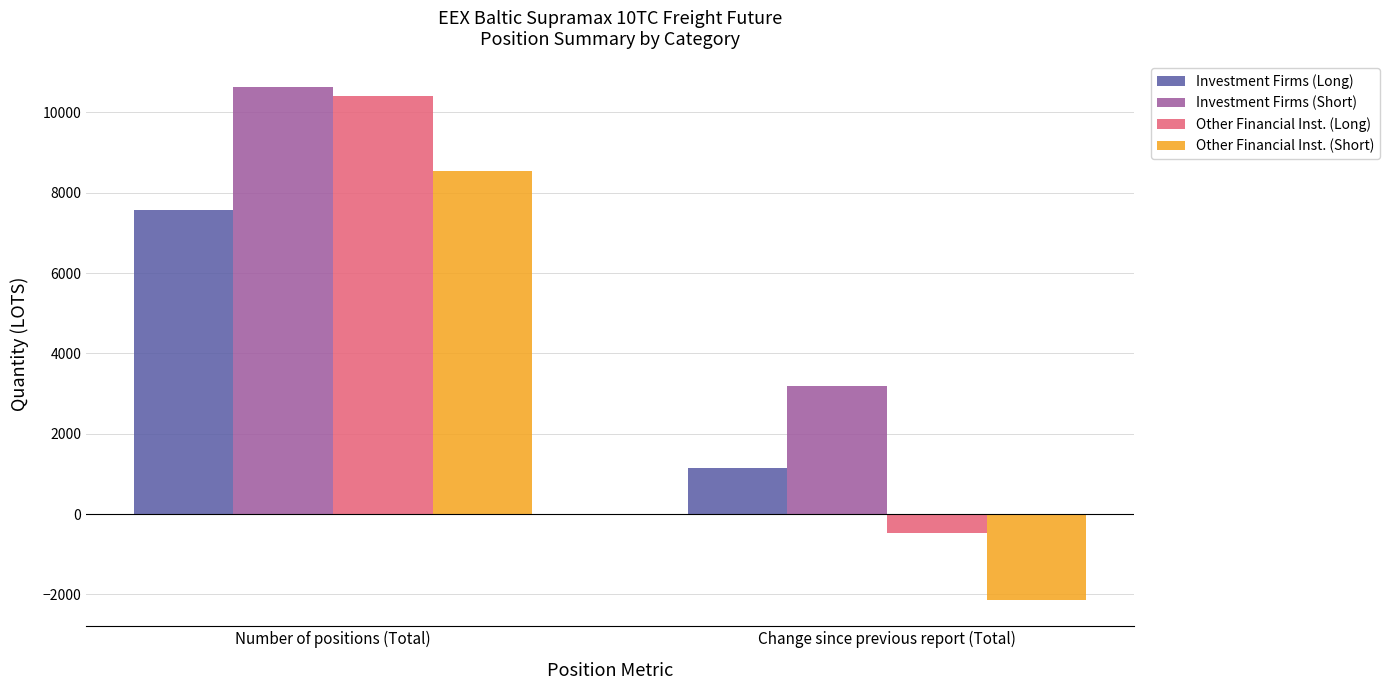

The Investment Firms (Short) series shows 5273.8 at Change since previous report (Total). True or false?

False